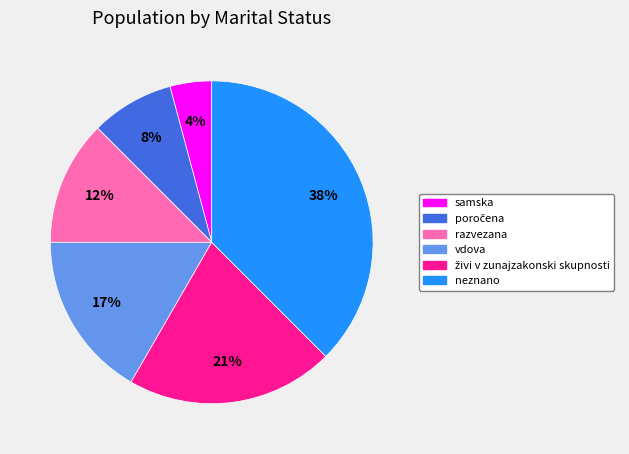

Is the sum of samska and neznano greater than half?

No